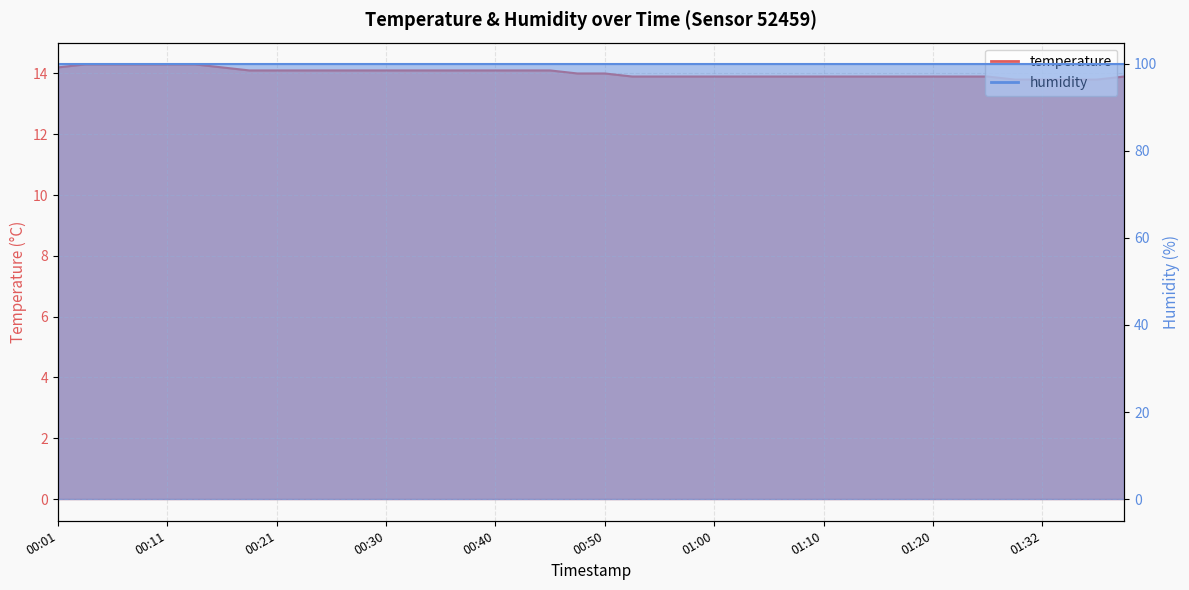

Where does the data first go above 14?

00:01